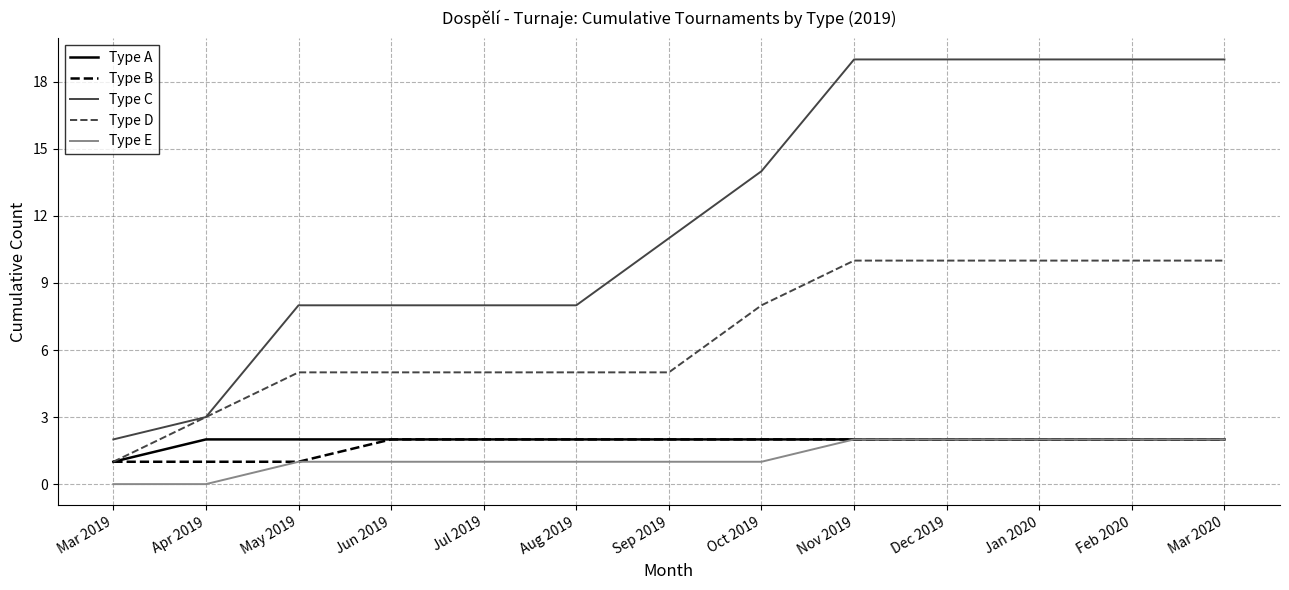

Which series has the widest spread of values?

Type C